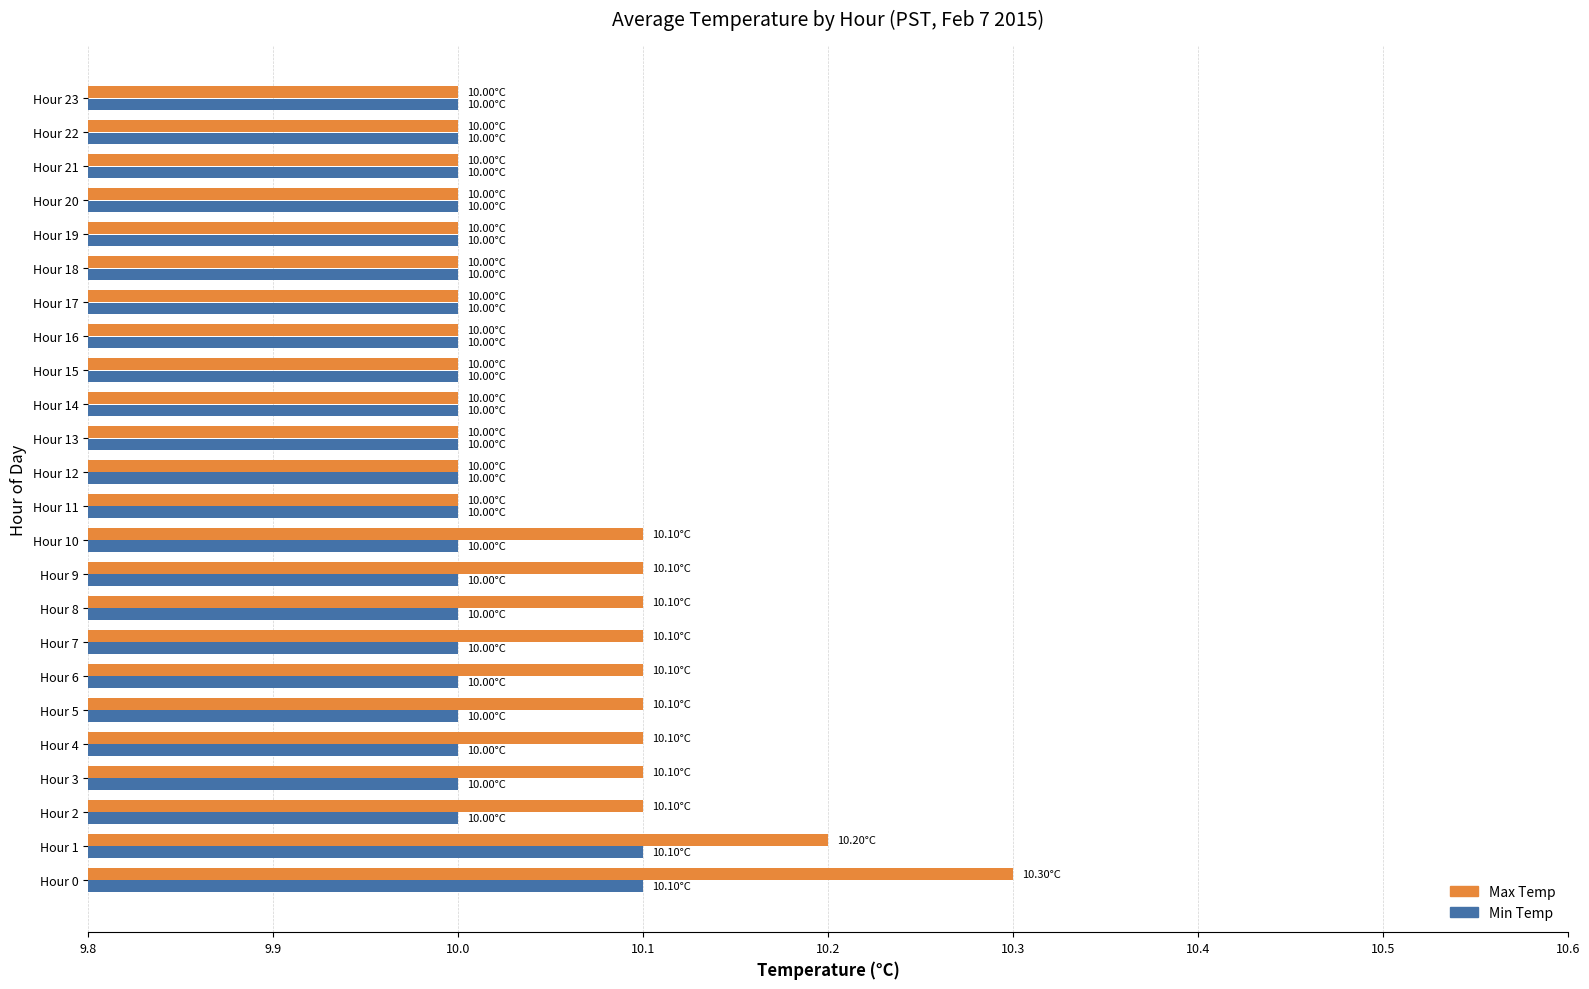

At which category is the sum across all series the highest?

Hour 0